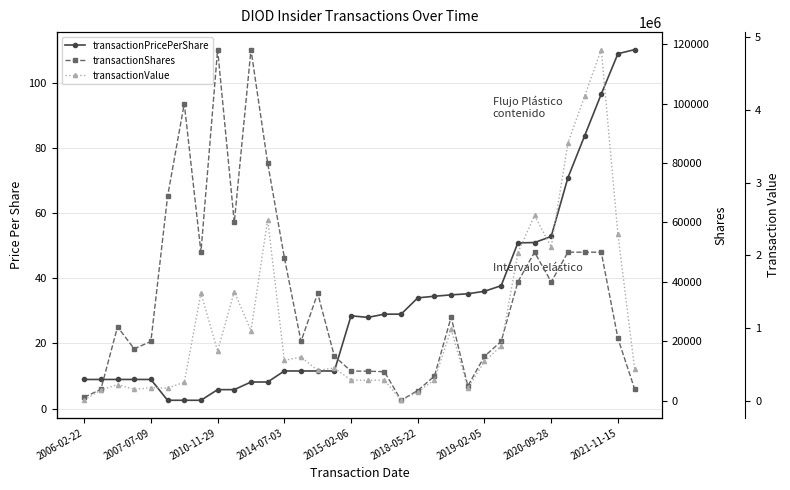

Read the transactionPricePerShare value at 26.

50.9